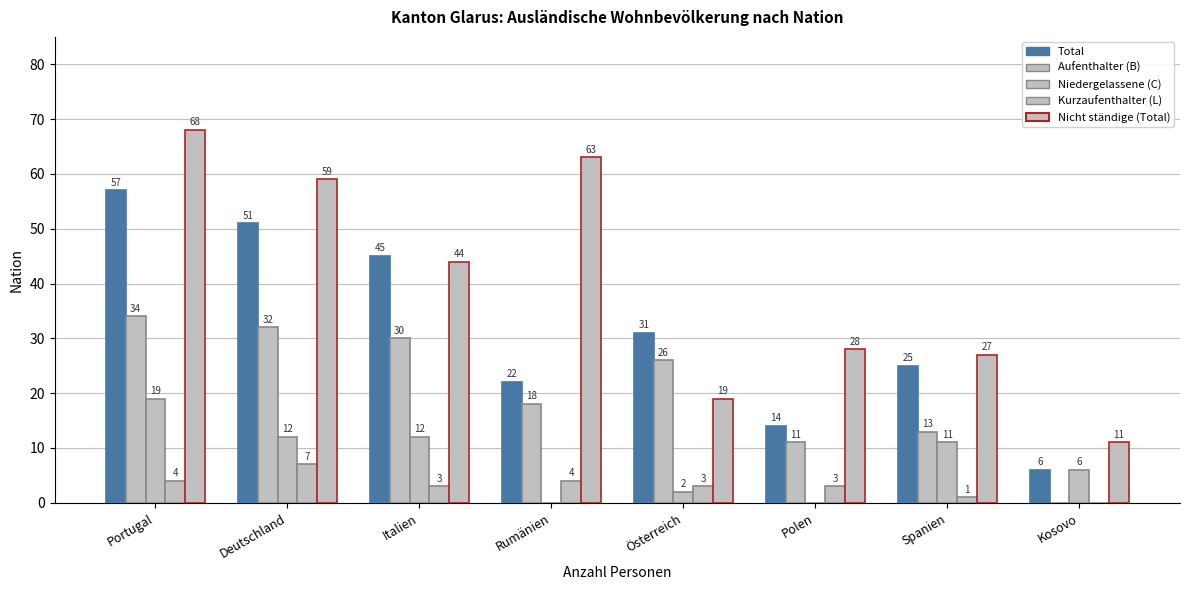

What is the difference between the maximum and second lowest values in the Total series?

43